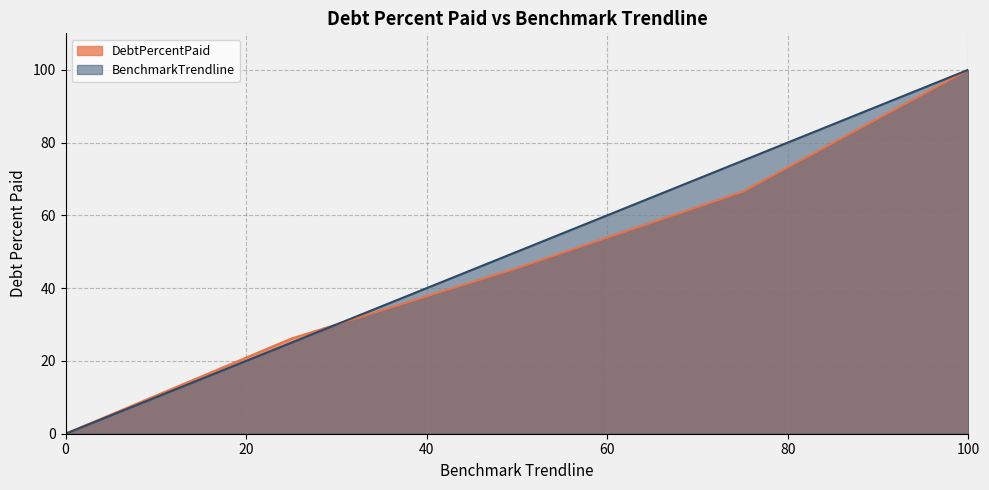

What are all the series names shown in the legend?

DebtPercentPaid, BenchmarkTrendline